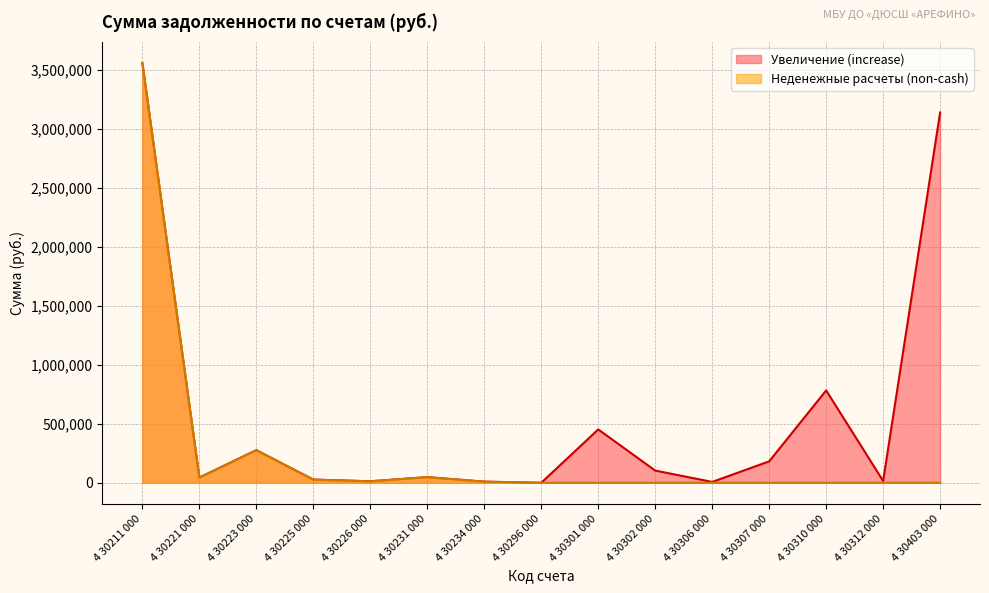

Rank the series at 4 30306 000 from lowest to highest value.

Неденежные расчеты (non-cash), Увеличение (increase)